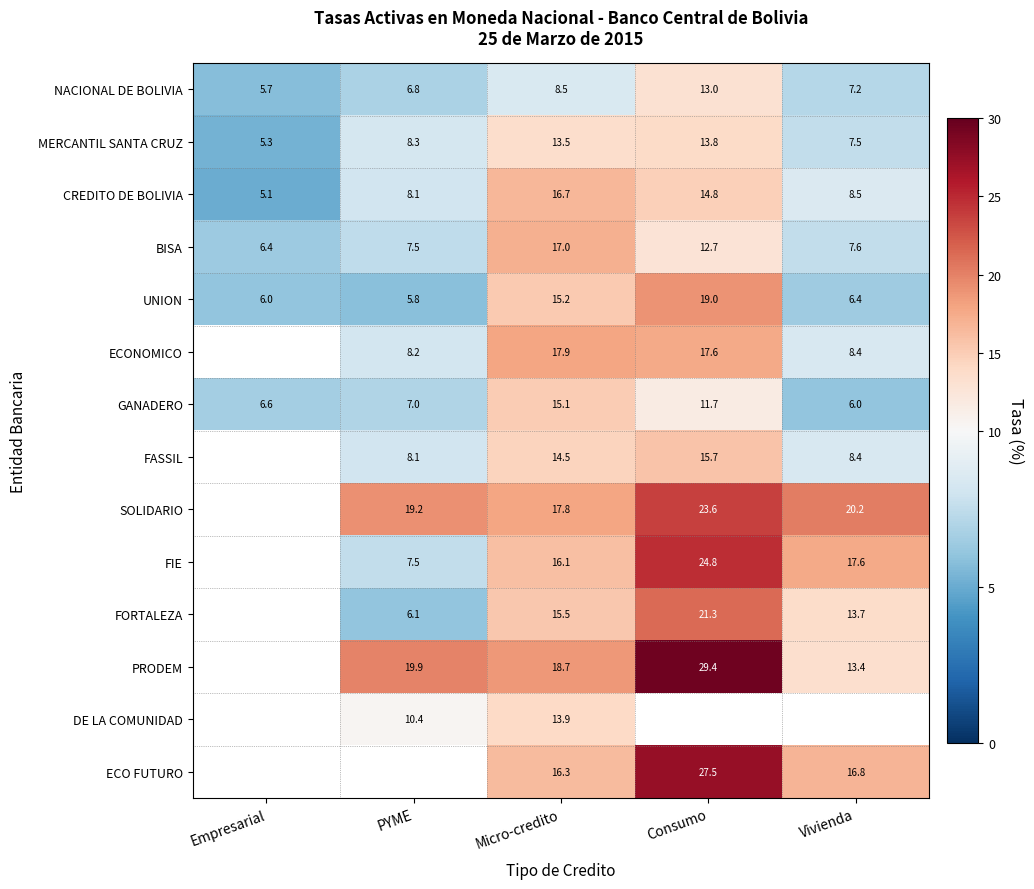

What is the smallest value displayed?

5.1